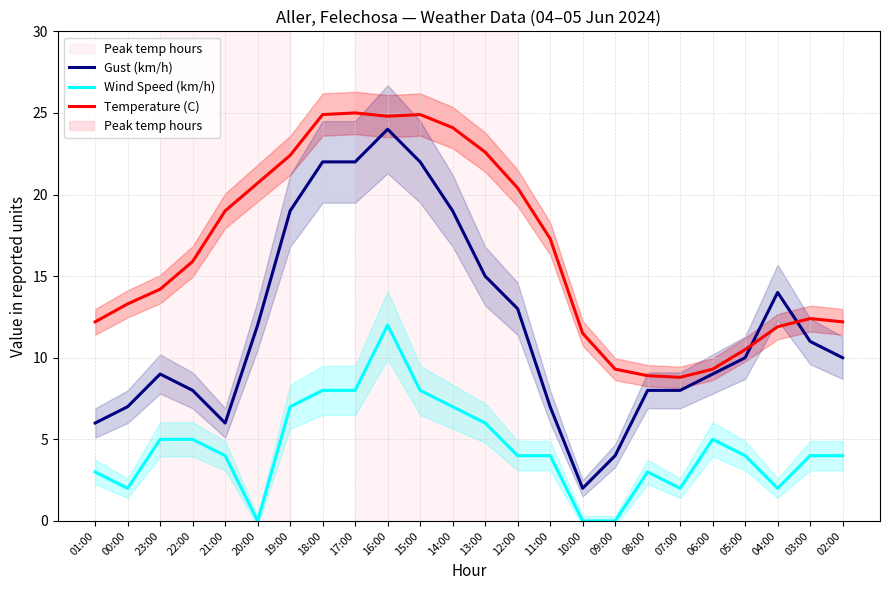

True or false: Wind Speed (km/h) and Temperature (C) cross at least once.

False